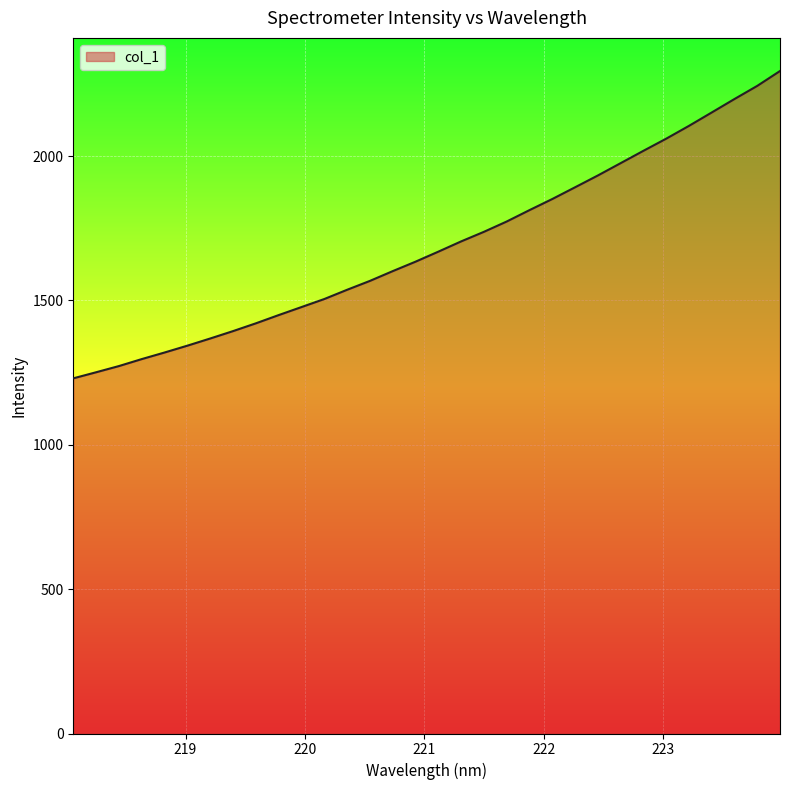

What is the difference between the maximum and minimum values?

1064.5